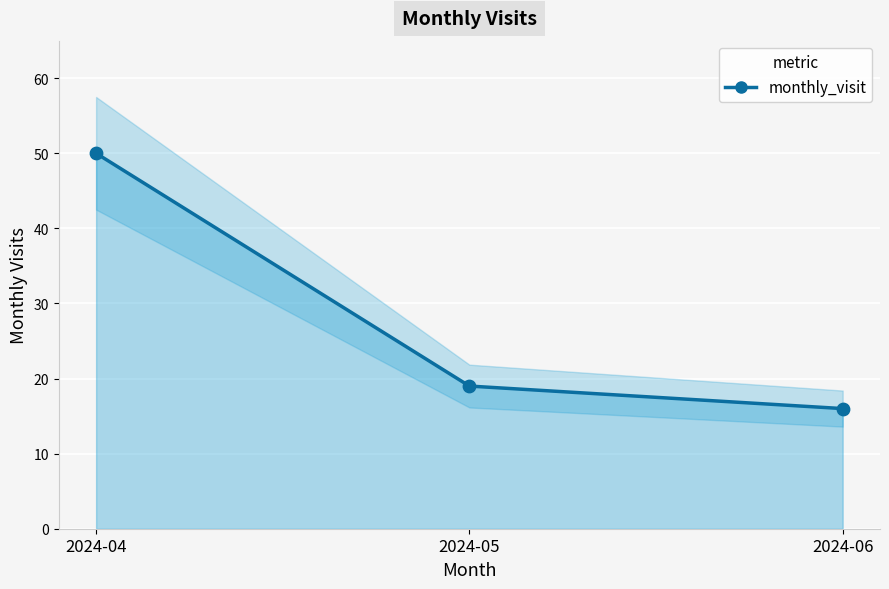

What is the change in value from 2024-04 to 2024-06?

-34